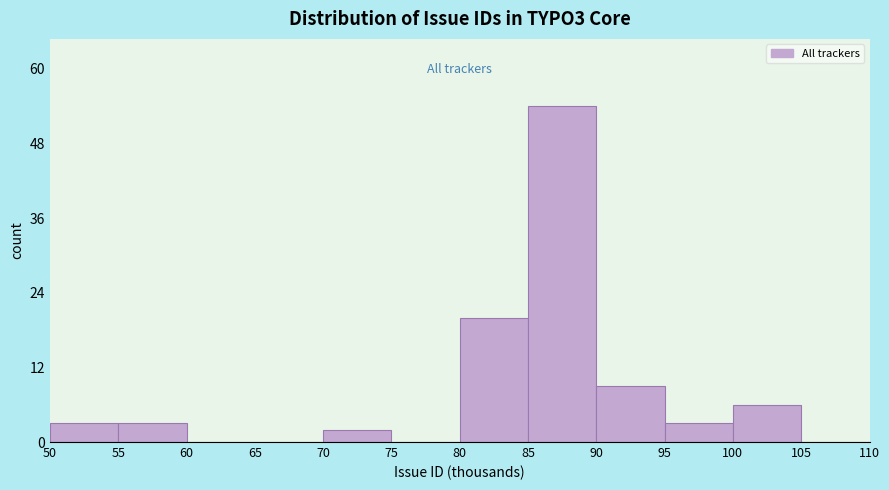

Reading left to right, list all the values displayed in this chart.

50=3	55=3	60=0	65=0	70=2	75=0	80=20	85=54	90=9	95=3	100=6	105=0